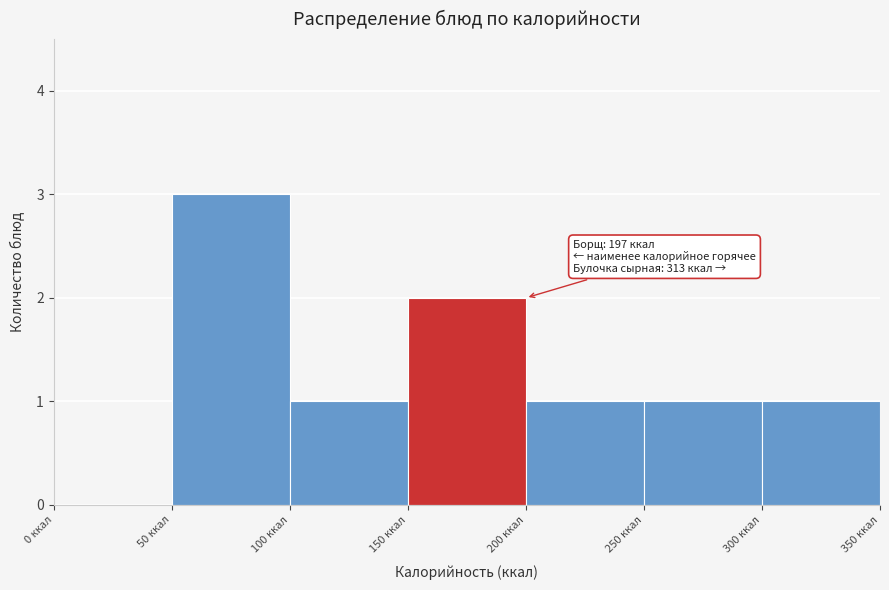

Which range on the x-axis has the tallest bar?

50 to 100